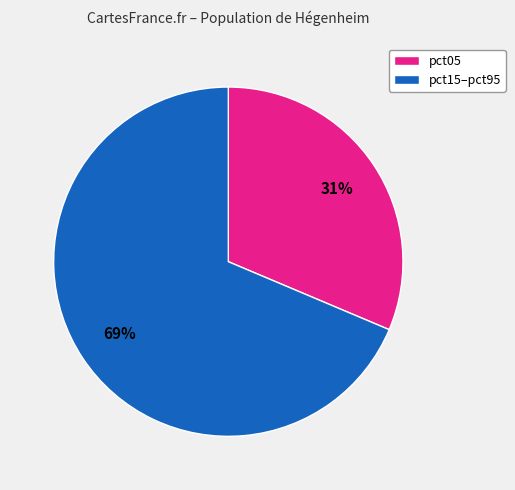

To the nearest percent, what is the average slice percentage?

50%